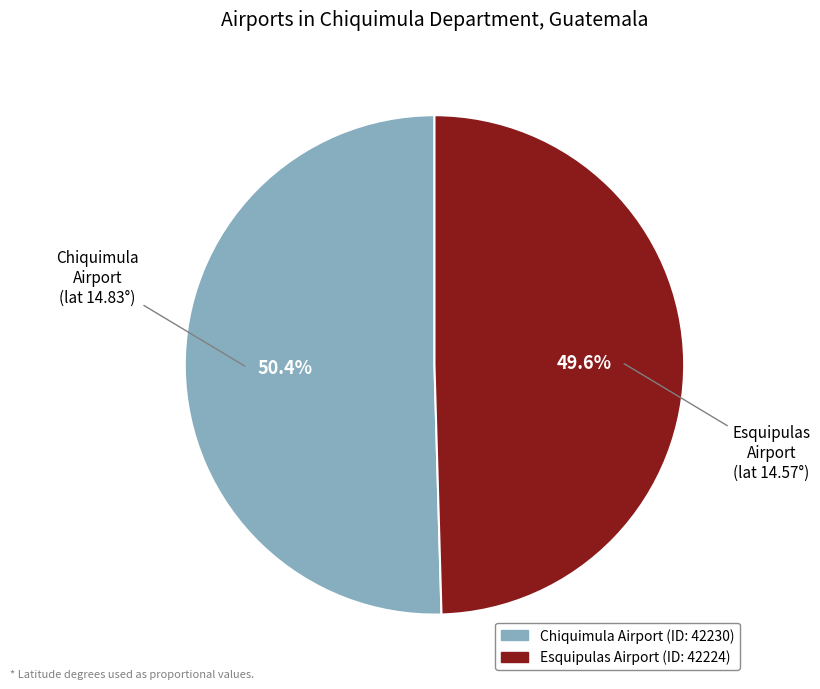

Approximately how many times larger is the value at Esquipulas Airport compared to Chiquimula Airport?

1.0